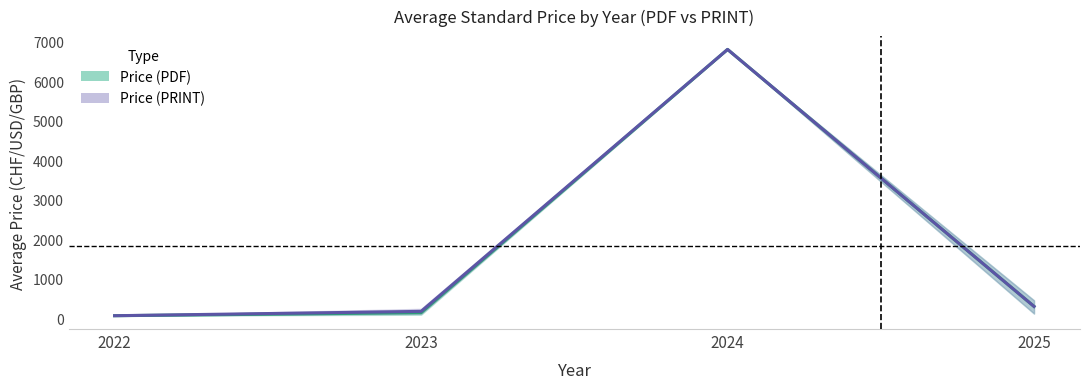

List the series in order of their overall mean, highest first.

Price (PRINT) mean, Price (PDF) mean